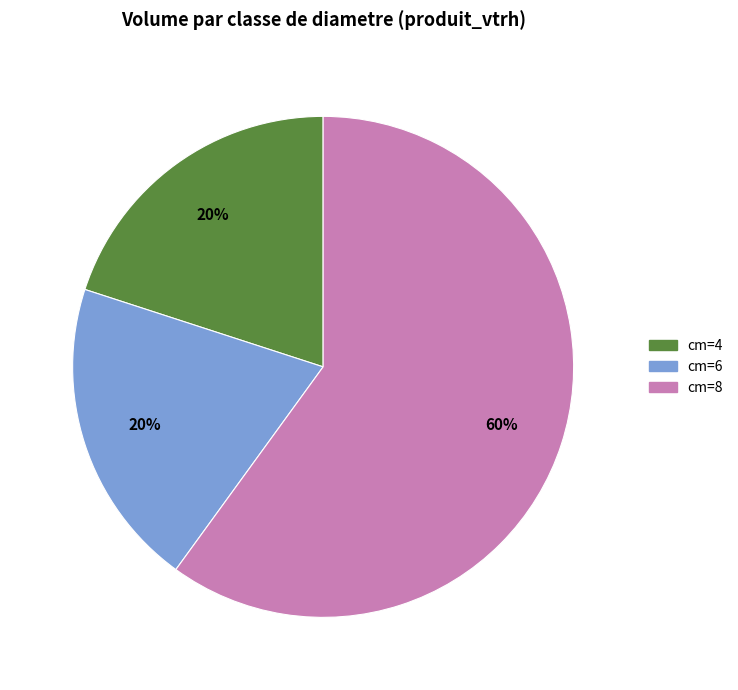

Count the number of slices in the pie.

3